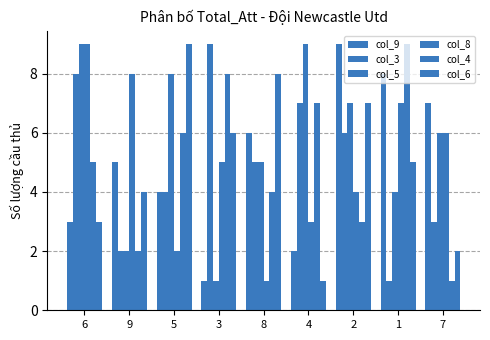

Does the chart contain any negative values?

No